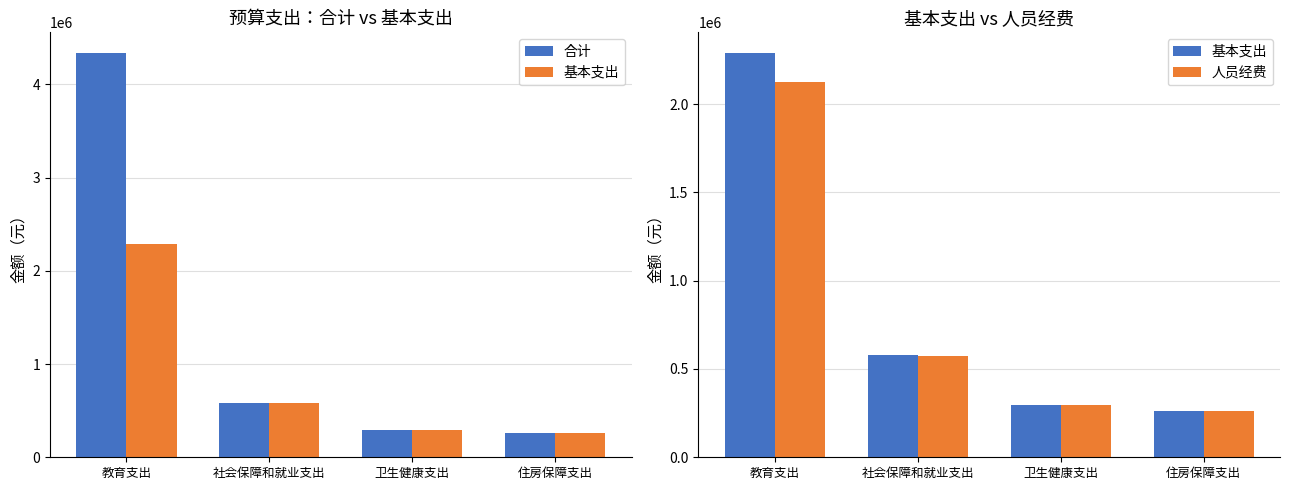

Which series has the widest spread of values?

合计